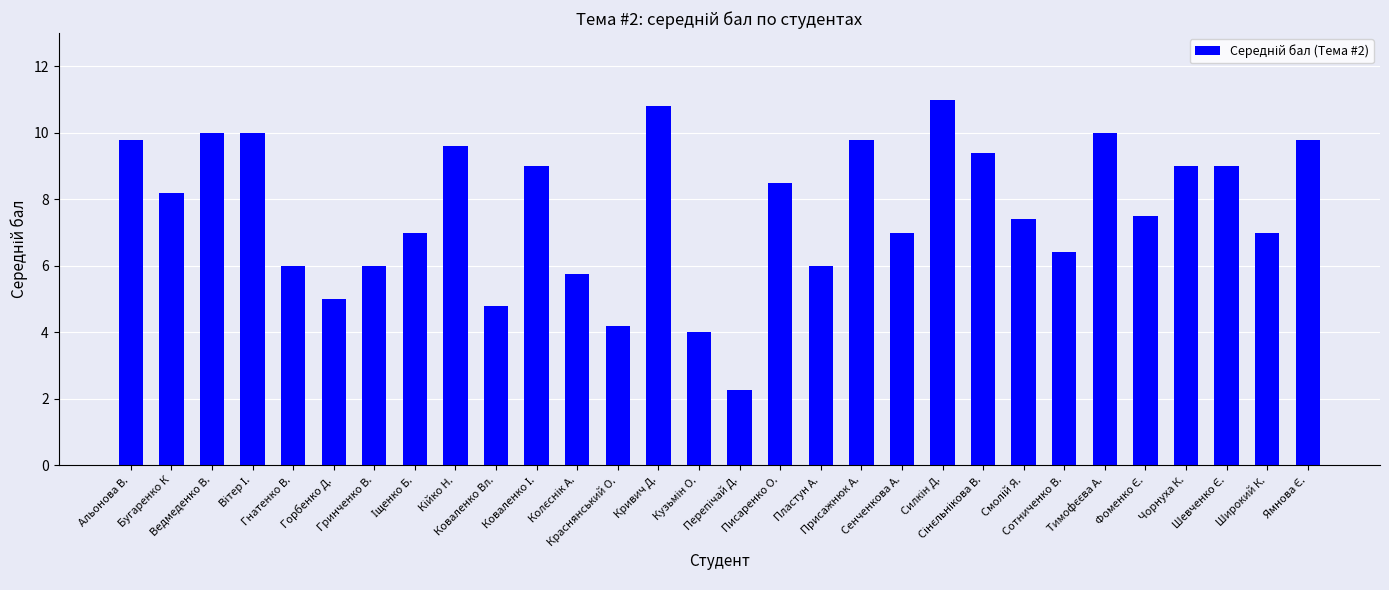

How many values are below 8?

15